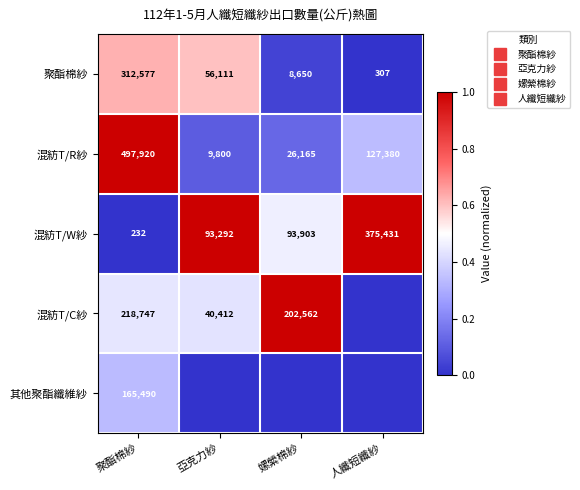

Which has a higher value, 嫘縈棉紗 or 聚酯棉紗?

聚酯棉紗